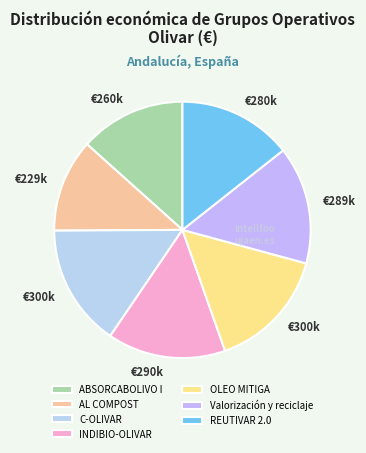

True or false: AL COMPOST accounts for 1% of the total.

False